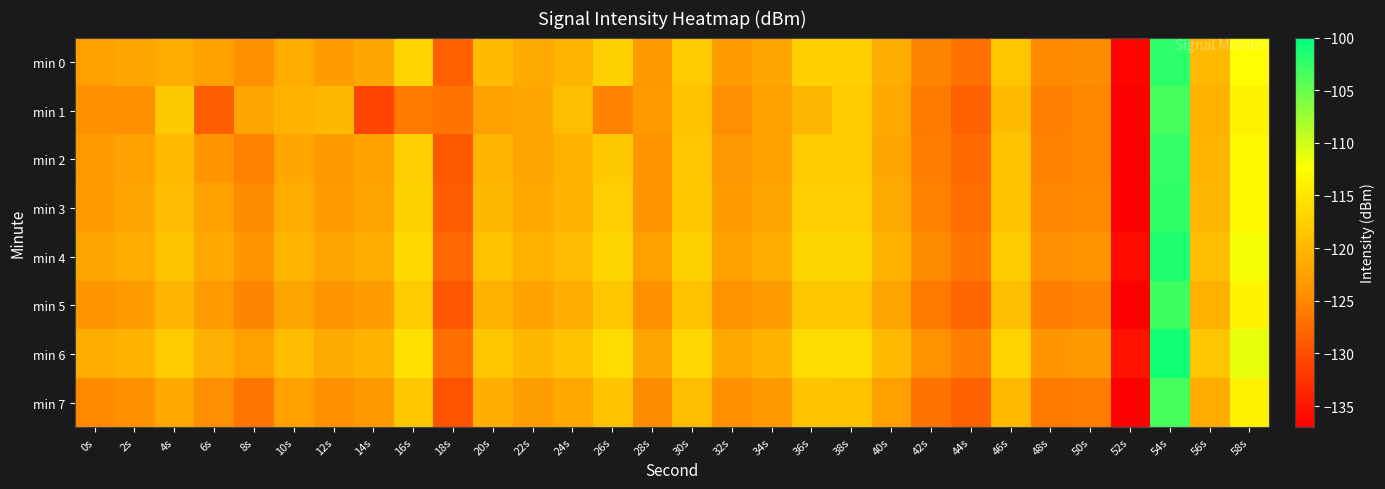

Reading left to right, what are all the values shown in this chart?

min 0: 0s=-122.6	2s=-121.9	4s=-121.2	6s=-122.2	8s=-124.1	10s=-121.0	12s=-122.8	14s=-121.9	16s=-117.0	18s=-128.4	20s=-119.6	22s=-121.4	24s=-120.2	26s=-117.4	28s=-123.3	30s=-118.0	32s=-122.8	34s=-121.8	36s=-117.5	38s=-117.4	40s=-121.2	42s=-125.3	44s=-127.1	46s=-118.4	48s=-124.9	50s=-124.5	52s=-136.6	54s=-102.1	56s=-119.8	58s=-112.5
min 1: 0s=-124.2	2s=-124.1	4s=-118.1	6s=-128.7	8s=-122.1	10s=-120.6	12s=-119.9	14s=-131.0	16s=-126.3	18s=-126.7	20s=-122.5	22s=-121.8	24s=-119.3	26s=-125.4	28s=-123.1	30s=-118.7	32s=-124.3	34s=-122.6	36s=-120.1	38s=-117.9	40s=-121.5	42s=-126.2	44s=-128.4	46s=-119.6	48s=-125.7	50s=-125.1	52s=-137.2	54s=-103.4	56s=-120.5	58s=-113.7
min 2: 0s=-123.1	2s=-122.4	4s=-119.8	6s=-123.6	8s=-125.4	10s=-121.7	12s=-123.2	14s=-122.3	16s=-117.5	18s=-129.1	20s=-120.2	22s=-121.9	24s=-120.7	26s=-118.1	28s=-123.8	30s=-118.5	32s=-123.3	34s=-122.3	36s=-118.0	38s=-118.0	40s=-121.7	42s=-125.8	44s=-127.6	46s=-118.9	48s=-125.4	50s=-125.0	52s=-137.1	54s=-102.6	56s=-120.3	58s=-113.0
min 3: 0s=-122.8	2s=-122.1	4s=-119.5	6s=-122.4	8s=-124.6	10s=-121.2	12s=-123.0	14s=-122.1	16s=-117.2	18s=-128.7	20s=-119.9	22s=-121.6	24s=-120.4	26s=-117.7	28s=-123.5	30s=-118.2	32s=-123.1	34s=-122.1	36s=-117.7	38s=-117.7	40s=-121.4	42s=-125.6	44s=-127.4	46s=-118.7	48s=-125.2	50s=-124.8	52s=-136.9	54s=-102.4	56s=-120.1	58s=-112.8
min 4: 0s=-121.9	2s=-121.2	4s=-118.6	6s=-121.5	8s=-123.7	10s=-120.3	12s=-122.1	14s=-121.2	16s=-116.3	18s=-127.8	20s=-119.0	22s=-120.7	24s=-119.5	26s=-116.8	28s=-122.6	30s=-117.3	32s=-122.2	34s=-121.2	36s=-116.8	38s=-116.8	40s=-120.5	42s=-124.7	44s=-126.5	46s=-117.8	48s=-124.3	50s=-123.9	52s=-136.0	54s=-101.5	56s=-119.2	58s=-111.9
min 5: 0s=-123.5	2s=-122.8	4s=-120.2	6s=-123.1	8s=-125.3	10s=-121.9	12s=-123.7	14s=-122.8	16s=-117.9	18s=-129.4	20s=-120.6	22s=-122.3	24s=-121.1	26s=-118.3	28s=-124.2	30s=-118.9	32s=-123.8	34s=-122.8	36s=-118.3	38s=-118.3	40s=-122.1	42s=-126.3	44s=-128.1	46s=-119.3	48s=-125.8	50s=-125.5	52s=-137.6	54s=-103.1	56s=-120.7	58s=-113.5
min 6: 0s=-121.2	2s=-120.5	4s=-117.9	6s=-120.8	8s=-122.6	10s=-119.5	12s=-121.4	14s=-120.5	16s=-115.6	18s=-127.1	20s=-118.3	22s=-120.0	24s=-118.8	26s=-116.1	28s=-121.9	30s=-116.6	32s=-121.5	34s=-120.5	36s=-116.1	38s=-116.1	40s=-119.8	42s=-124.0	44s=-125.8	46s=-117.1	48s=-123.6	50s=-123.2	52s=-135.3	54s=-100.8	56s=-118.5	58s=-111.2
min 7: 0s=-124.8	2s=-124.1	4s=-121.5	6s=-124.4	8s=-126.6	10s=-122.3	12s=-124.1	14s=-123.2	16s=-118.3	18s=-129.7	20s=-120.9	22s=-122.7	24s=-121.5	26s=-118.7	28s=-124.6	30s=-119.3	32s=-124.2	34s=-123.2	36s=-118.7	38s=-118.8	40s=-122.5	42s=-126.7	44s=-128.5	46s=-119.7	48s=-126.2	50s=-125.8	52s=-137.9	54s=-103.4	56s=-121.1	58s=-113.9